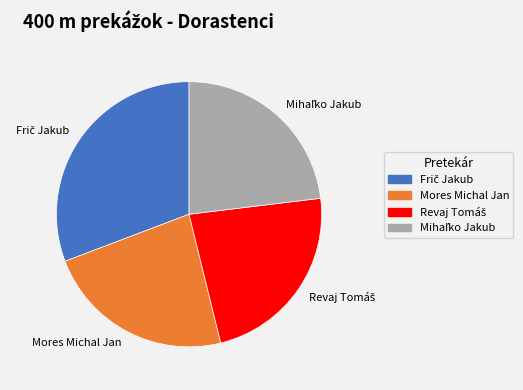

Is there a majority slice in this chart?

No